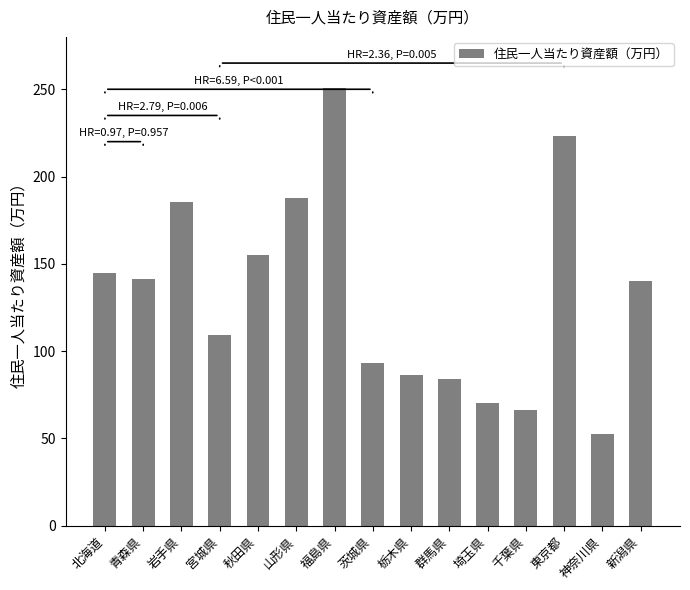

Where is the data nearest to the value 151?

秋田県